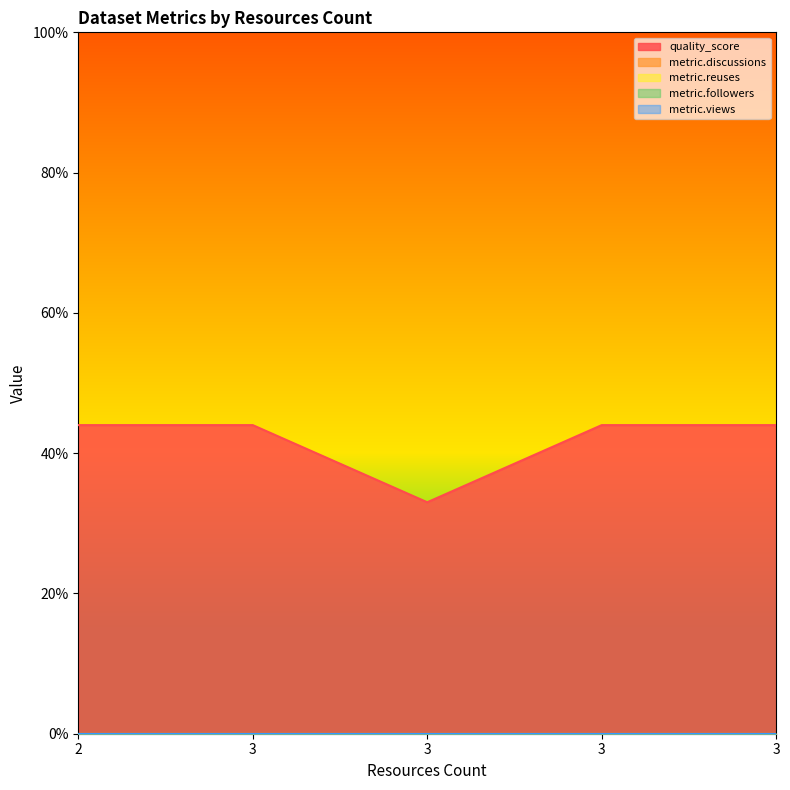

Is the value of metric.reuses at 3 greater than the value of metric.discussions at 3?

No